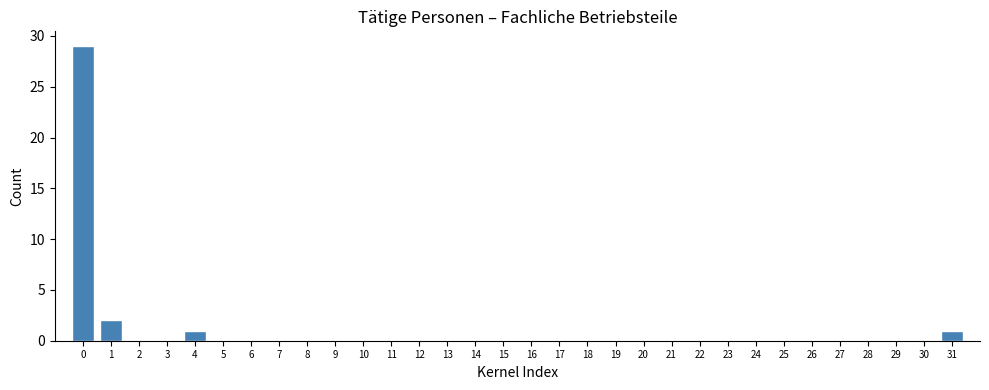

Is it true that the value at 16 is 18?

False